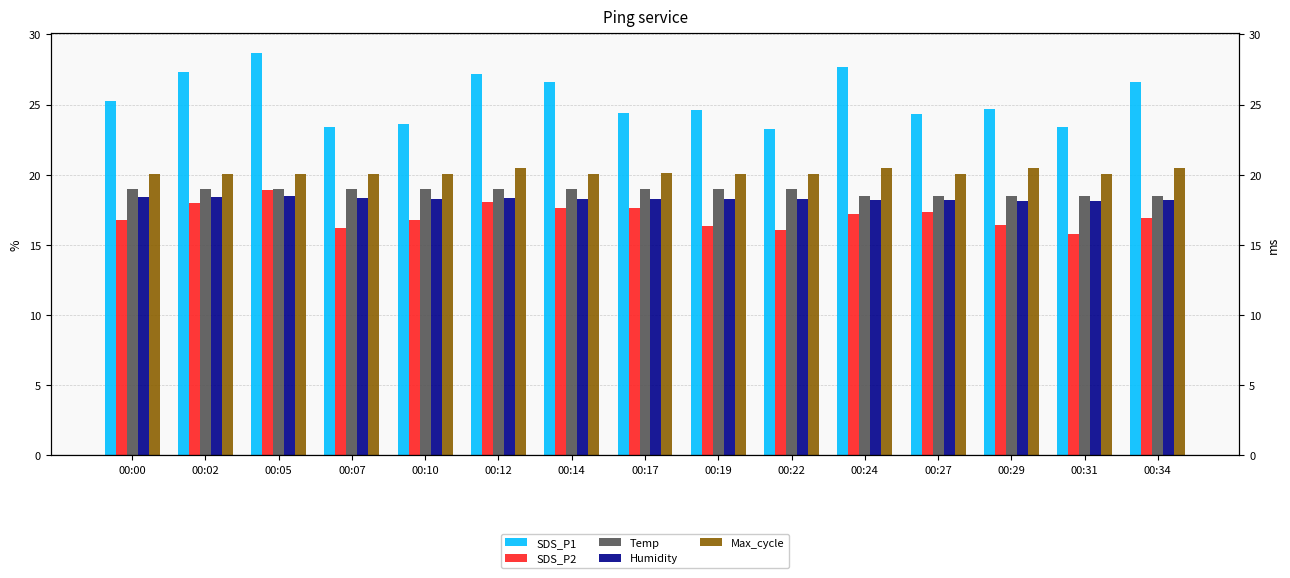

Read the SDS_P1 value at 00:07.

23.4